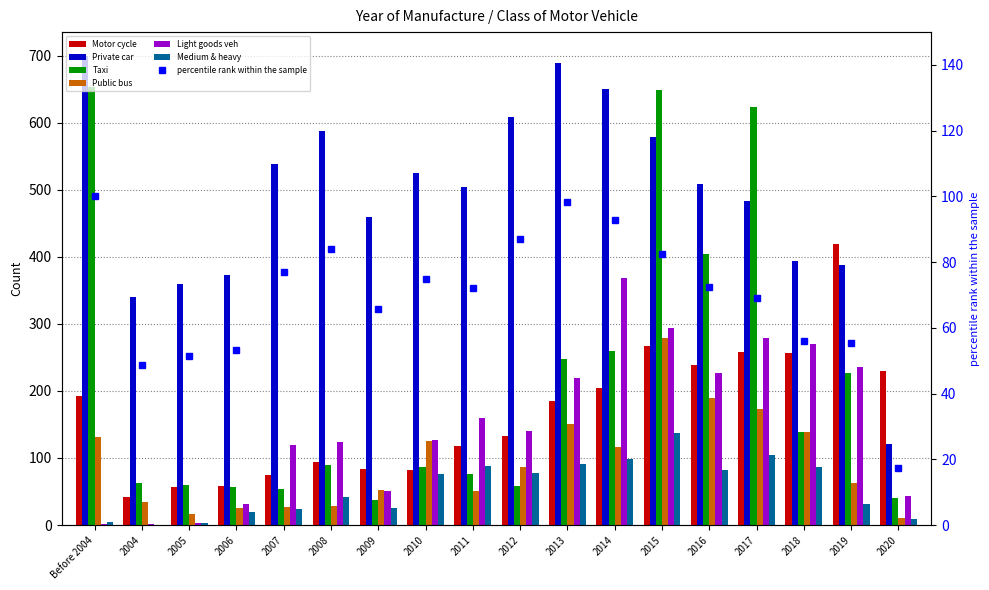

What is the label of the 13th bar from the right?

2008